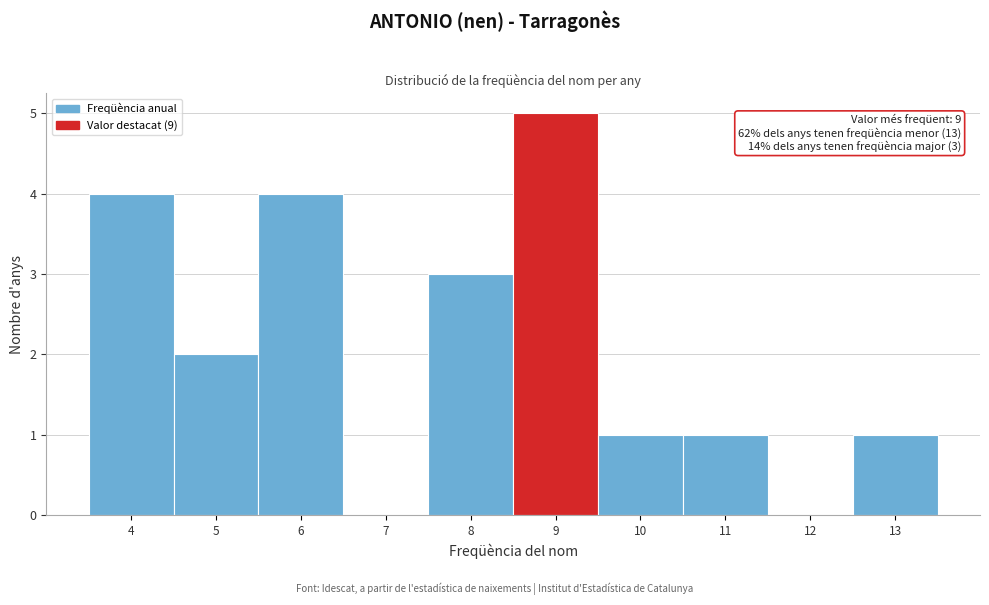

Over which range of the x-axis is the bar tallest?

8.5 to 9.5